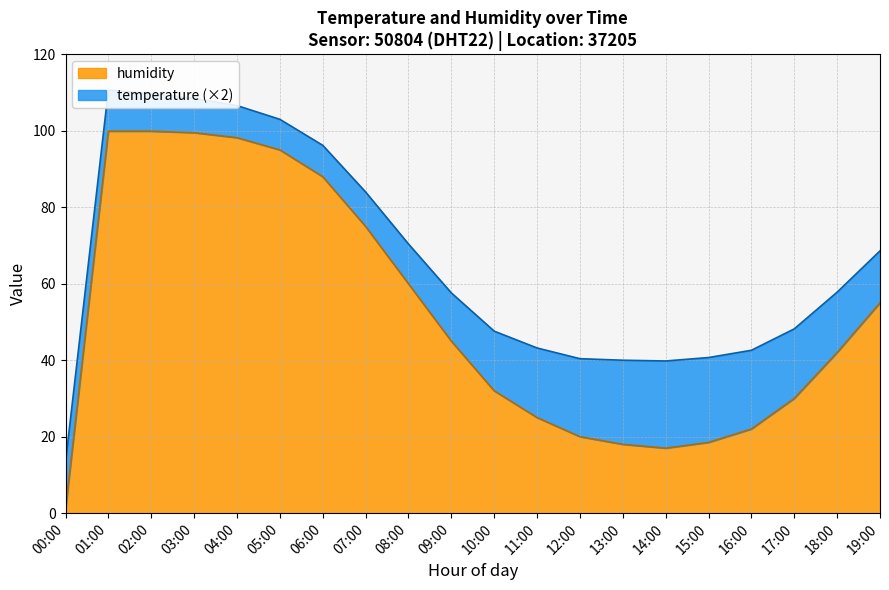

How many interior local valleys (lower than both neighbors) does the data have?

1